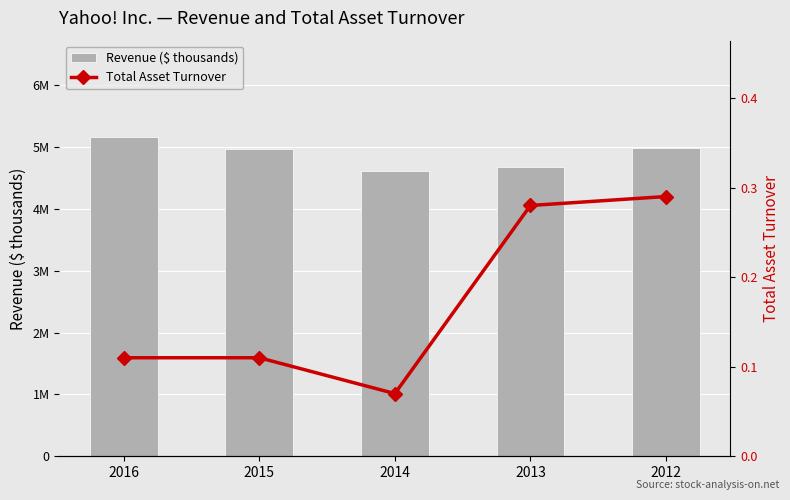

What is the value of the Revenue ($ thousands) bar at the 1st from the left?

5169135.0